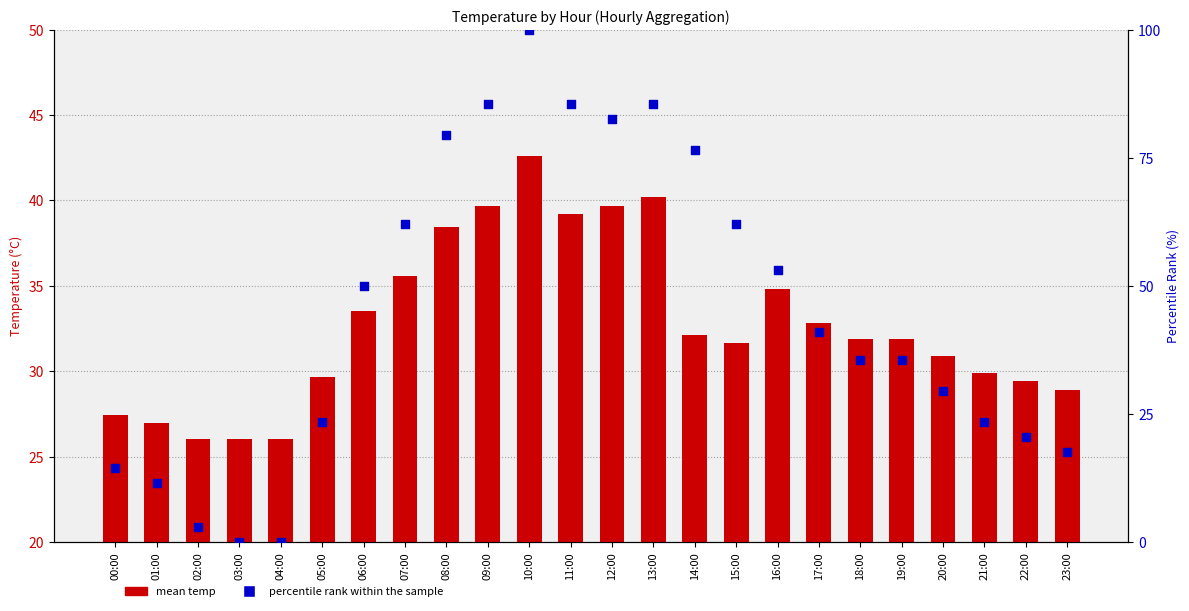

What is the total value across all series at 05:00?

53.1